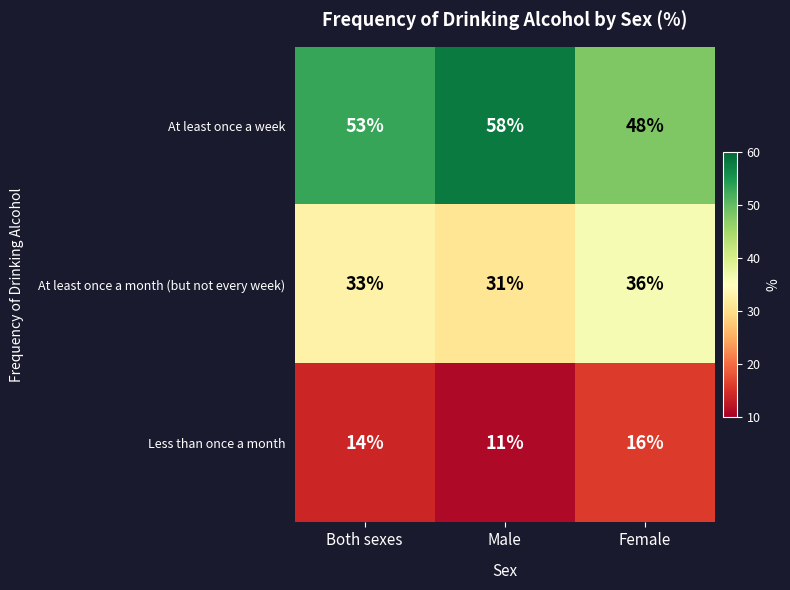

Which series changed the most between Male and Female?

At least once a week